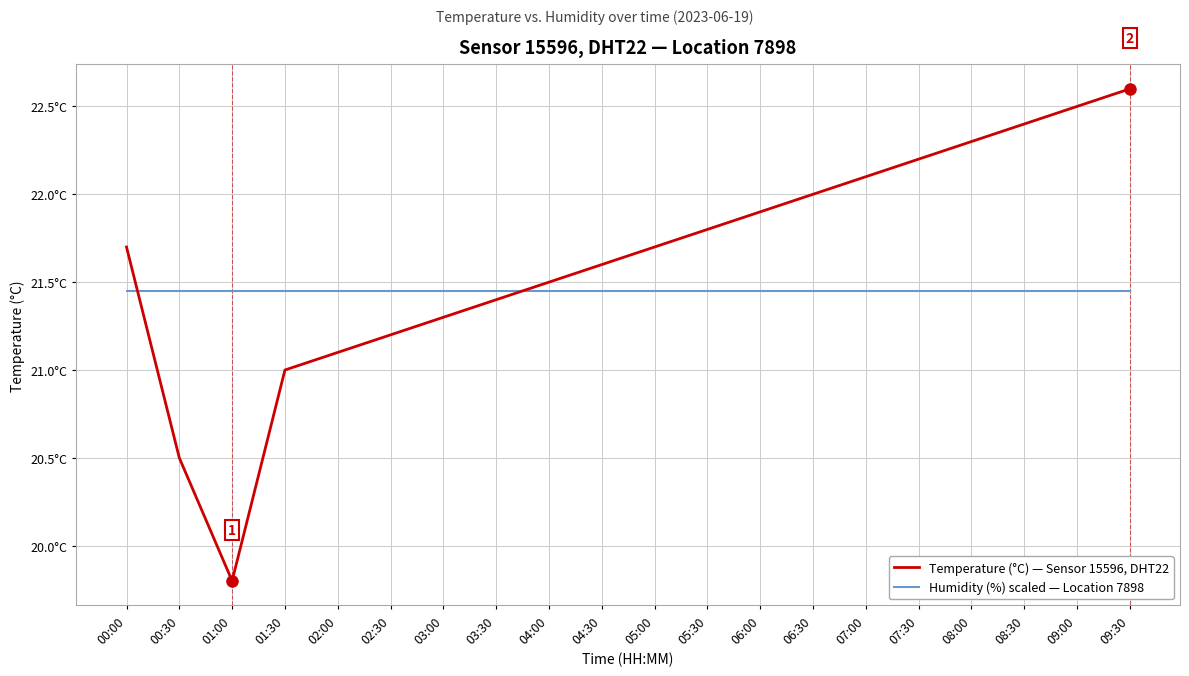

Is this an area chart (filled region under the line)?

No